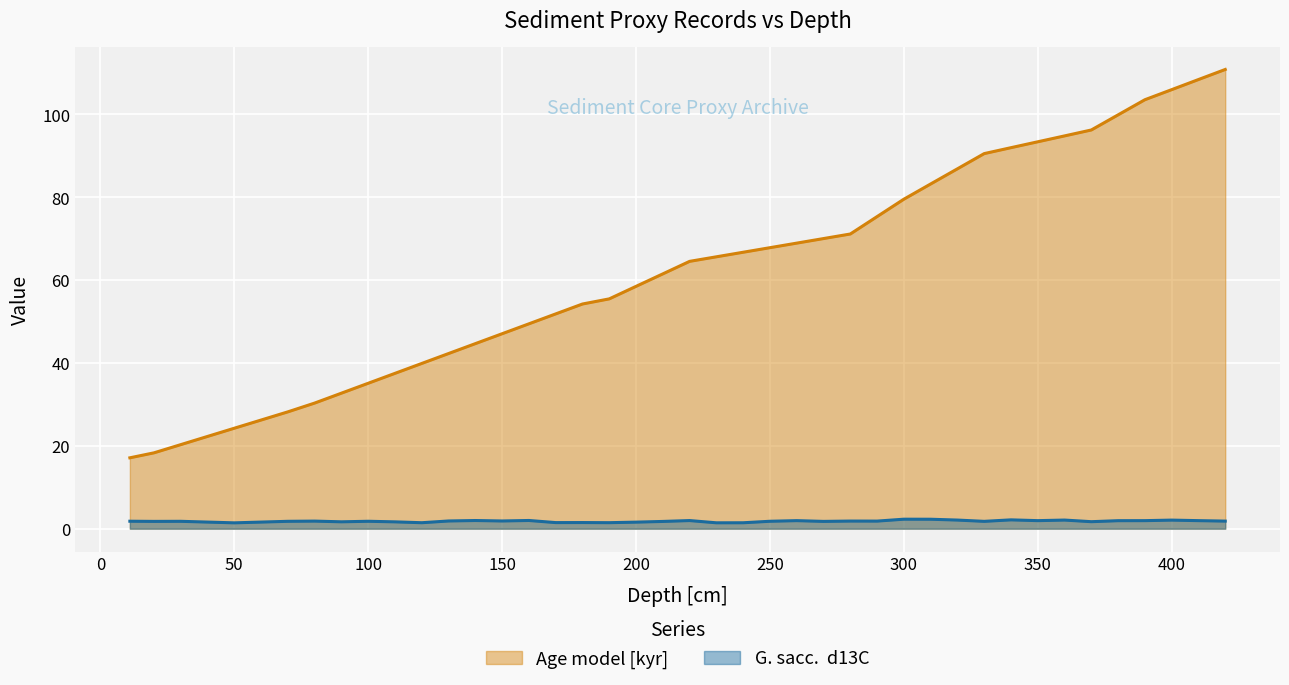

Rank the series by their average value, from lowest to highest.

G. sacc.  d13C, Age model [kyr]